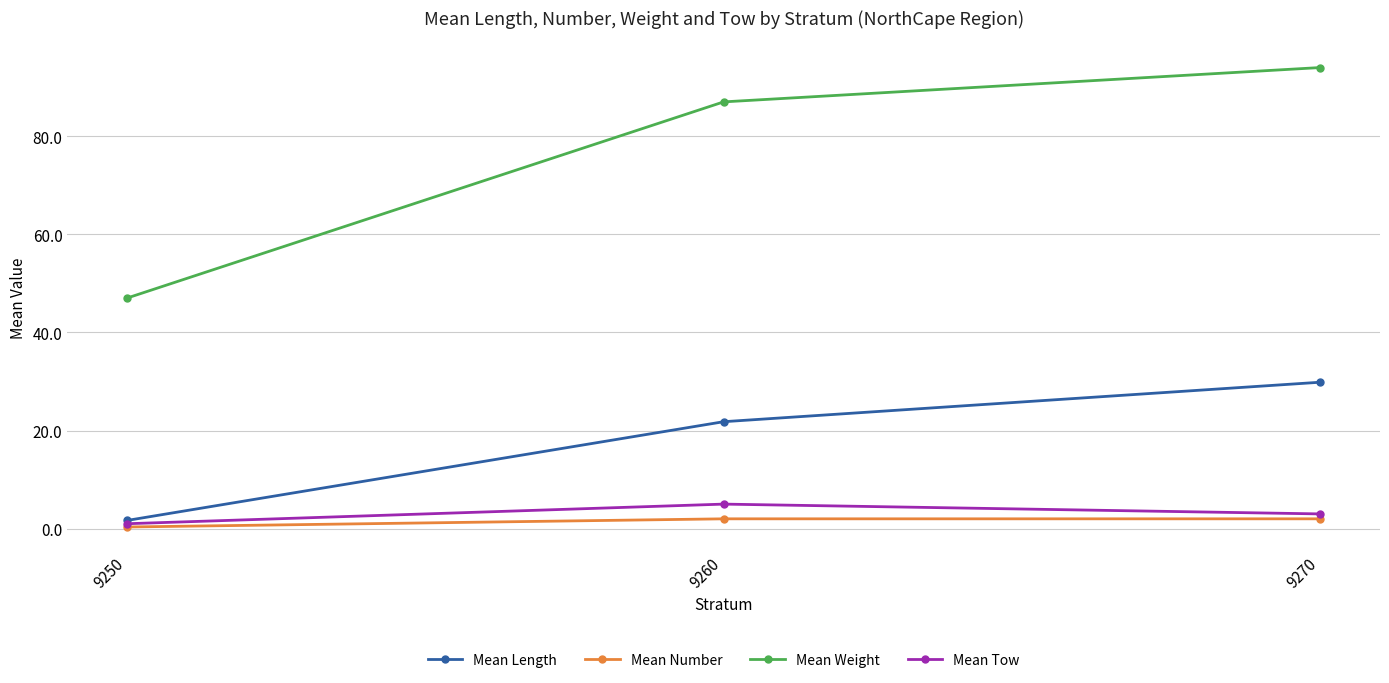

Reading left to right, what are all the values shown in this chart?

Mean Length: 9250=1.7	9260=21.8	9270=29.9
Mean Number: 9250=0.3	9260=2.0	9270=2.0
Mean Weight: 9250=47.0	9260=87.0	9270=94.0
Mean Tow: 9250=1.0	9260=5.0	9270=3.0